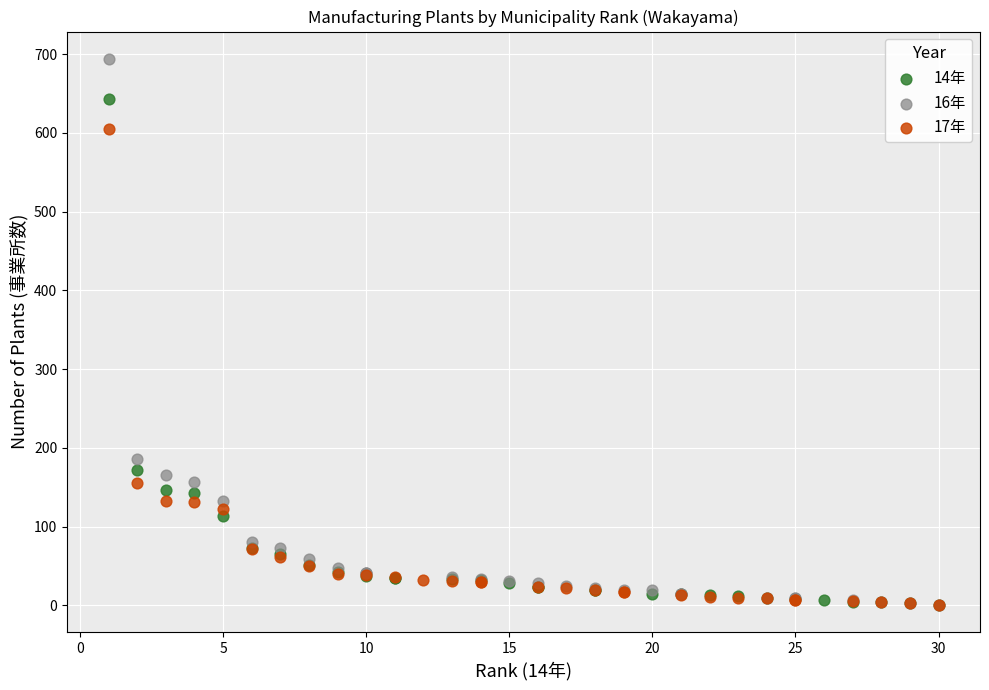

Which series reaches the maximum Y coordinate?

16年